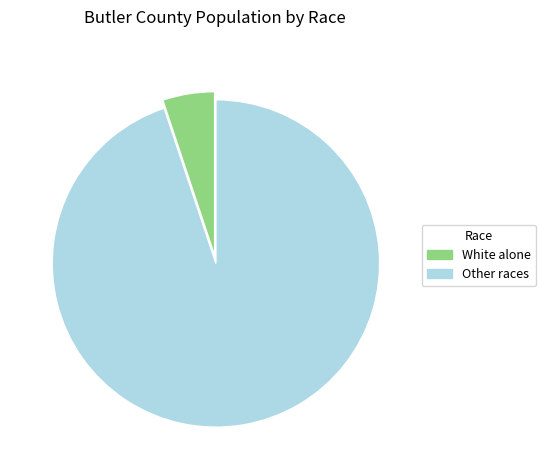

Does any single category account for the majority?

Yes